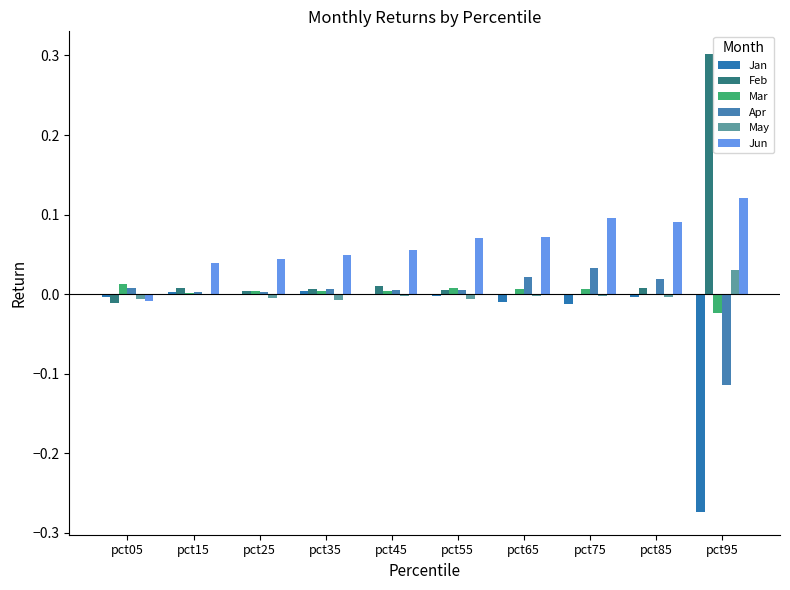

Are the bars horizontal?

No